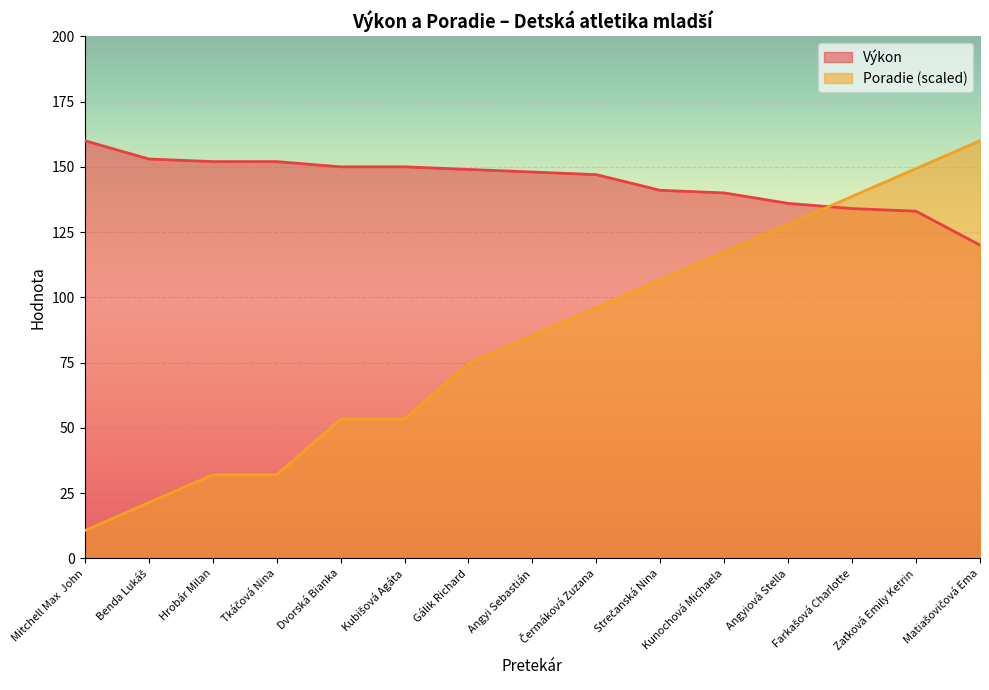

Count the number of data series in this chart.

2